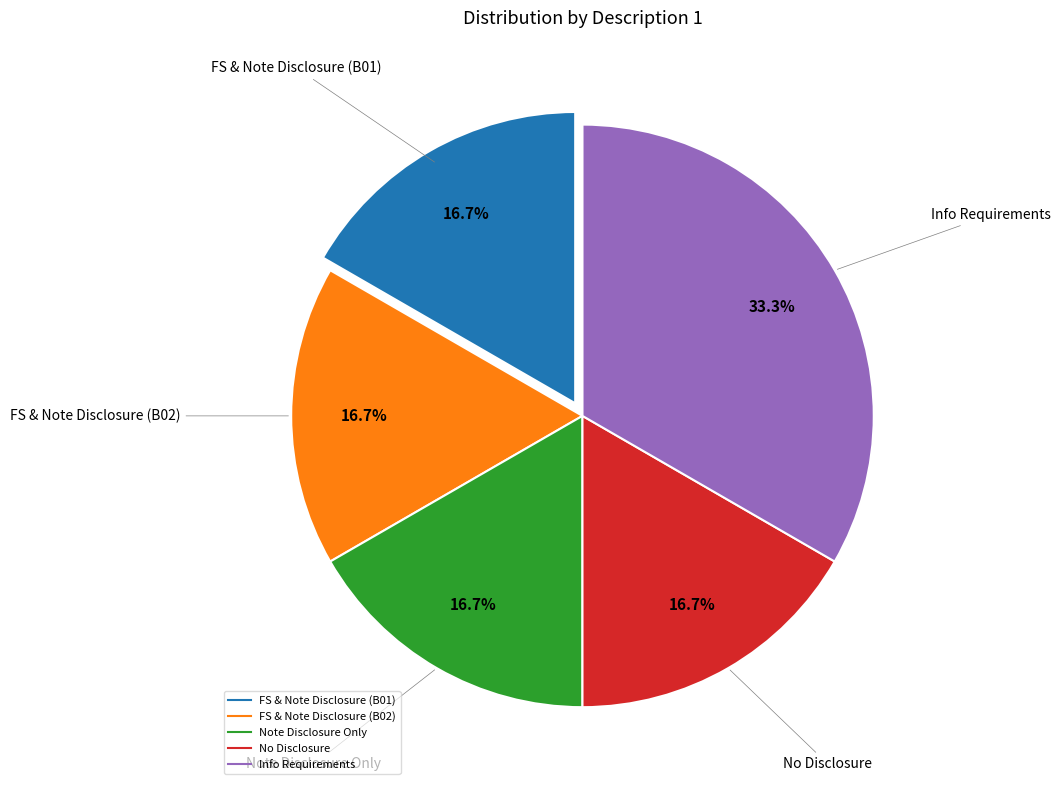

Is it true that FS & Note Disclosure (B01) is 17% of the pie?

True